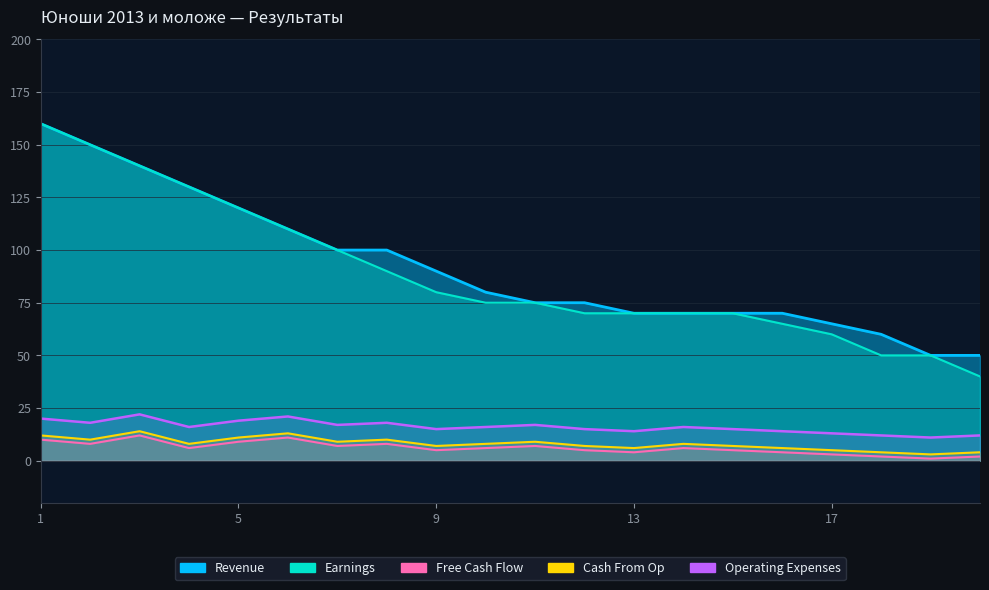

At which category does the chart reach its minimum across all series?

19